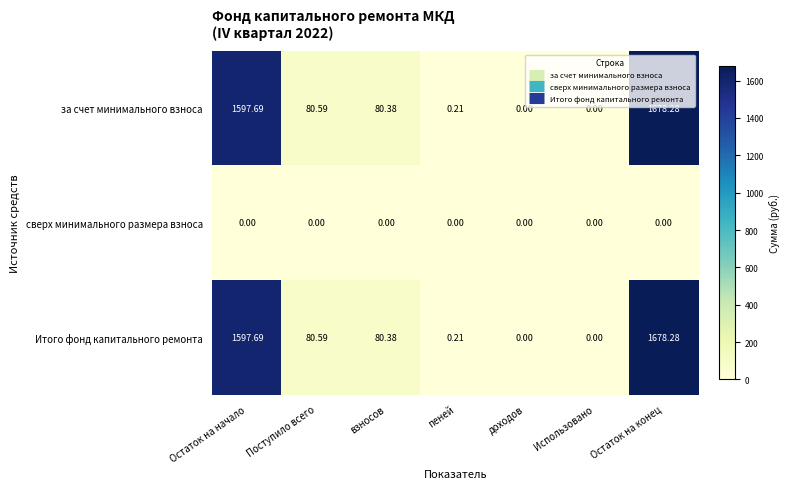

At which category is the sum across all series the highest?

Остаток на конец